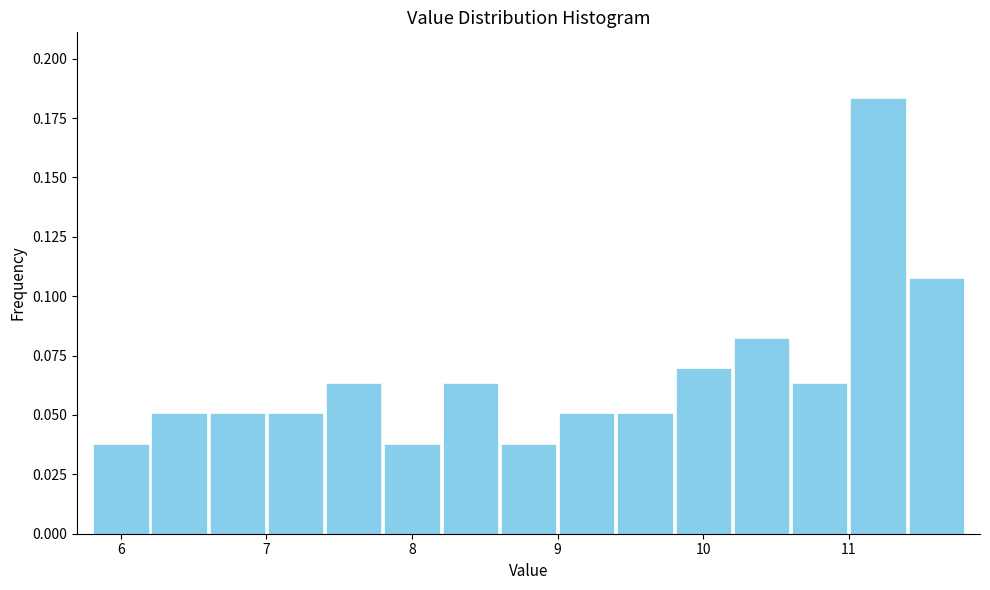

Reading left to right, transcribe this chart: for each bar, give the range it covers on the x-axis and its height. The values are not printed on the chart, so give them approximately, as read against the axis.

5.8 to 6.2: 0.040
6.2 to 6.6: 0.050
6.6 to 7.0: 0.050
7.0 to 7.4: 0.050
7.4 to 7.8: 0.065
7.8 to 8.2: 0.040
8.2 to 8.6: 0.065
8.6 to 9.0: 0.040
9.0 to 9.4: 0.050
9.4 to 9.8: 0.050
9.8 to 10.2: 0.070
10.2 to 10.6: 0.080
10.6 to 11.0: 0.065
11.0 to 11.4: 0.185
11.4 to 11.8: 0.110